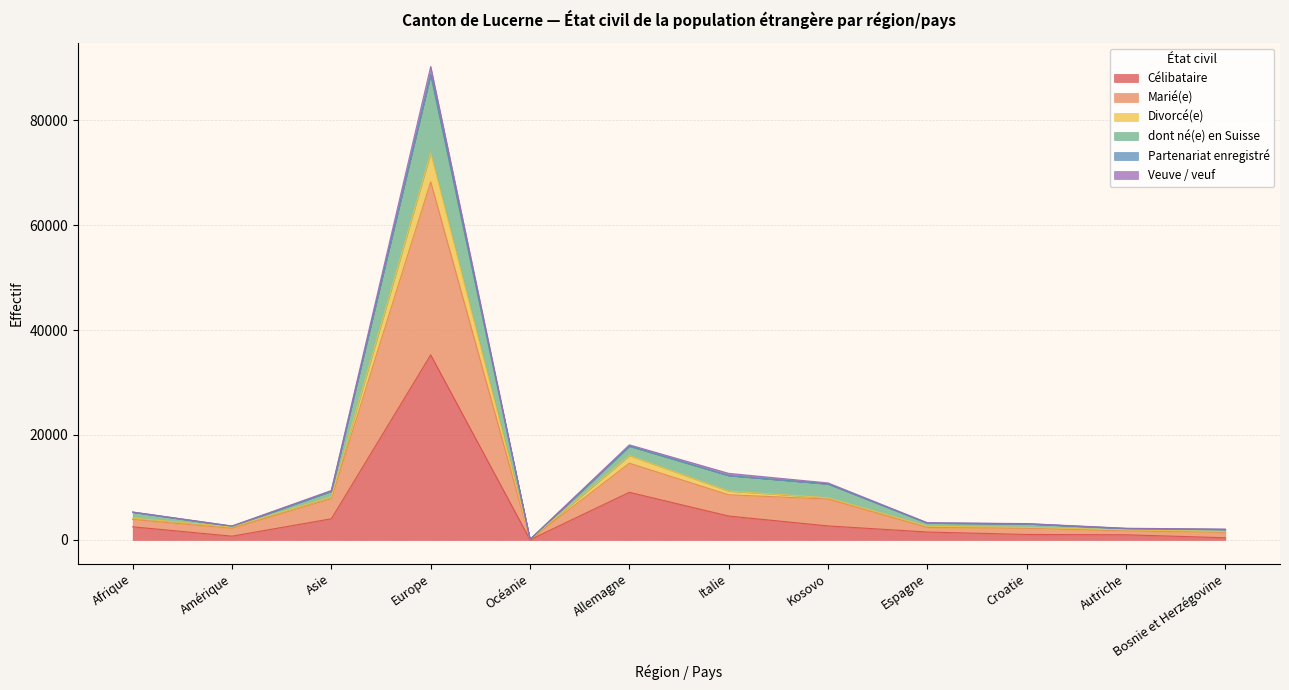

At which category is the sum across all series the highest?

Europe